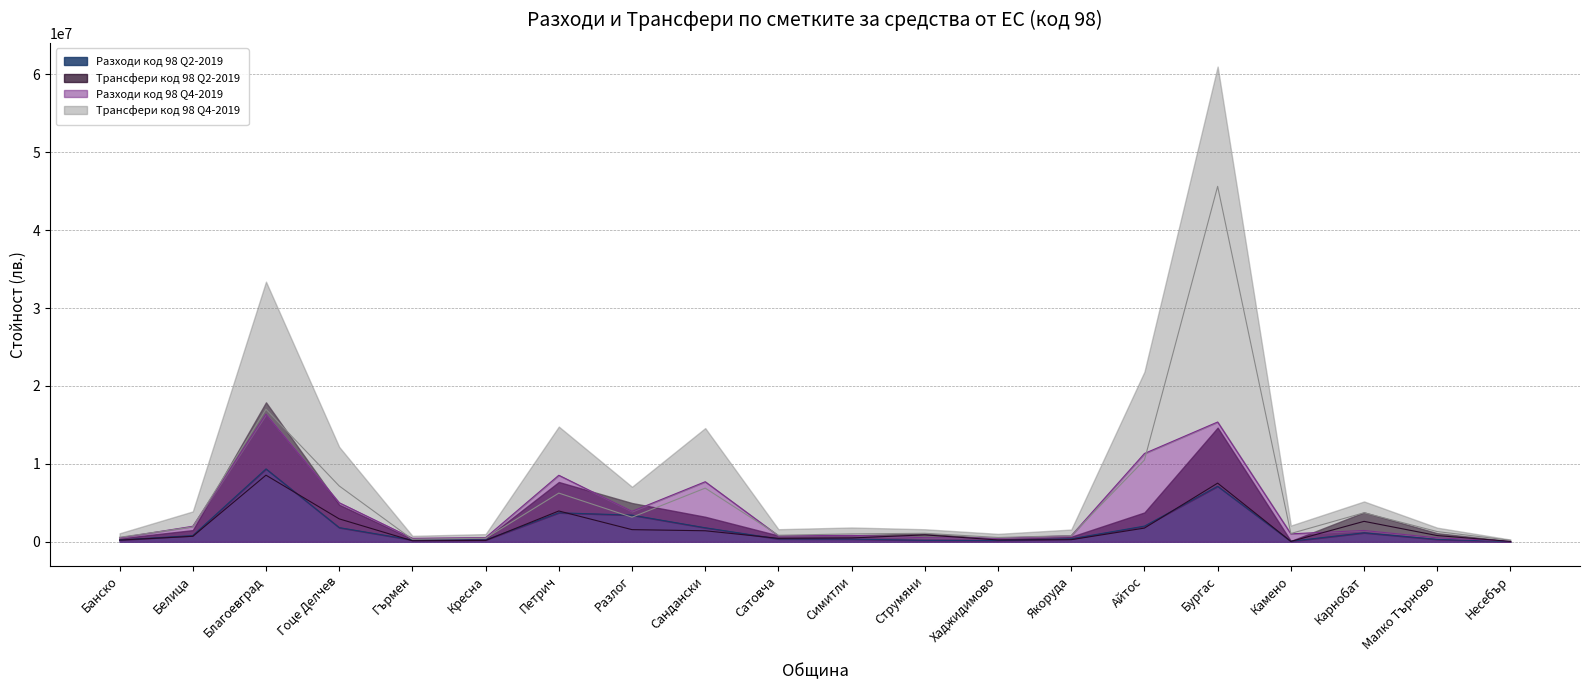

What position from the right is Симитли?

10